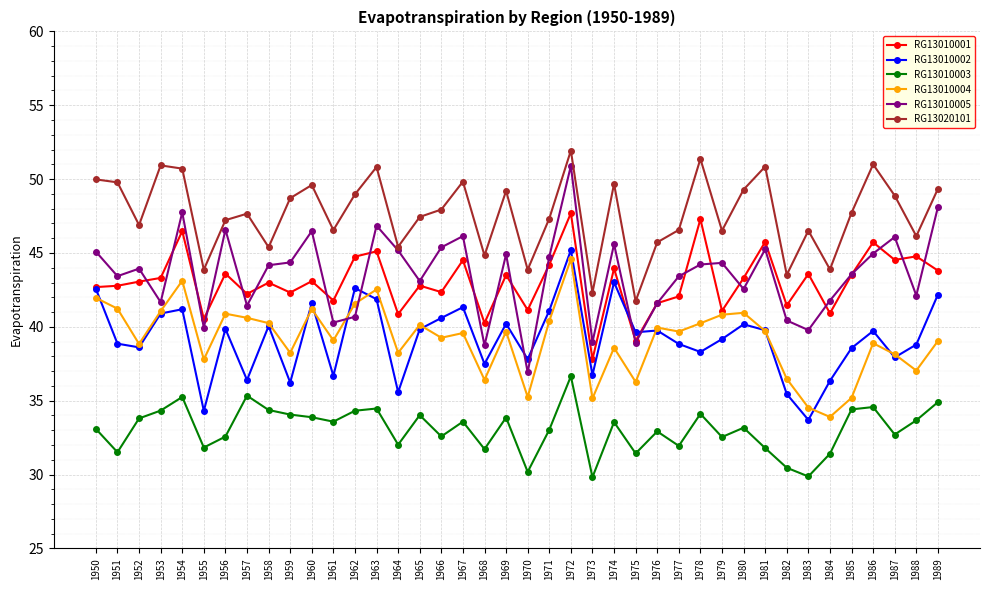

What is the difference between the highest and lowest values at 1969?

15.3